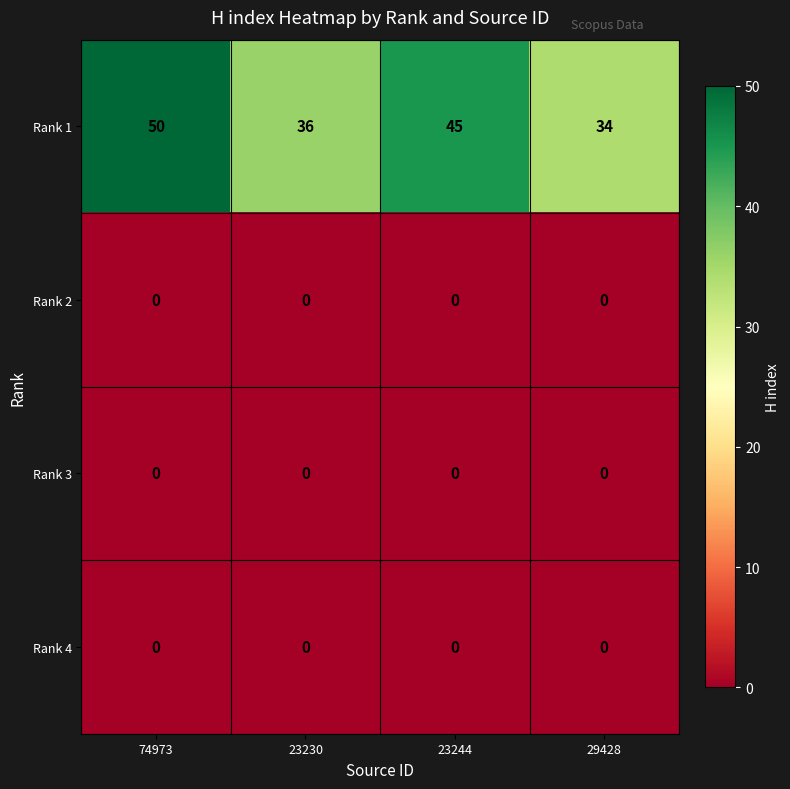

Which series has the largest total across all categories?

Rank 1